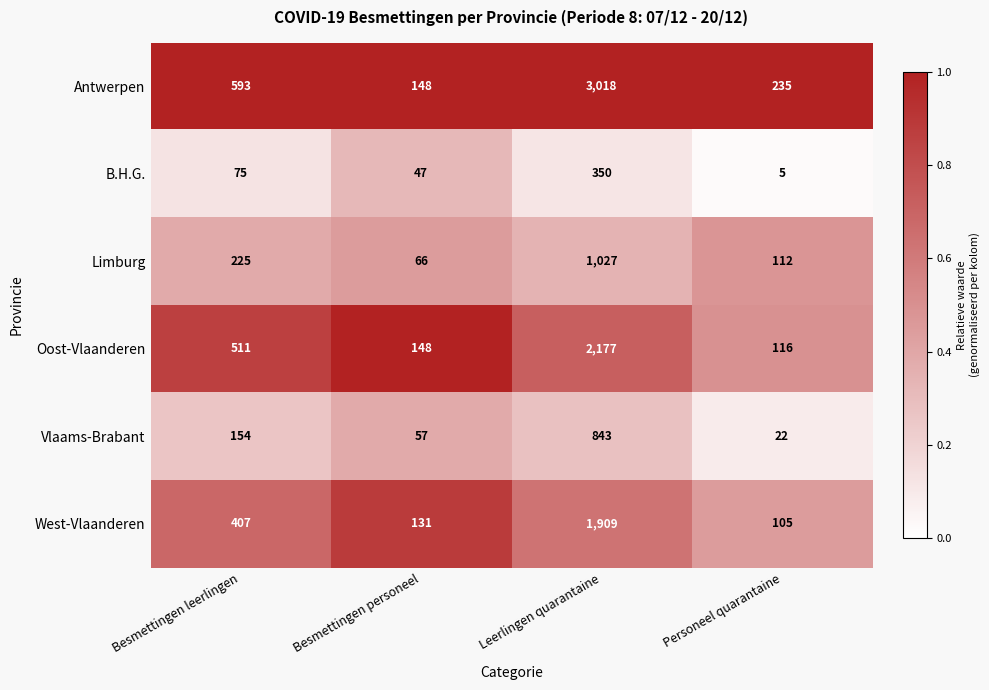

True or false: Antwerpen has a value of 392 at Besmettingen leerlingen.

False